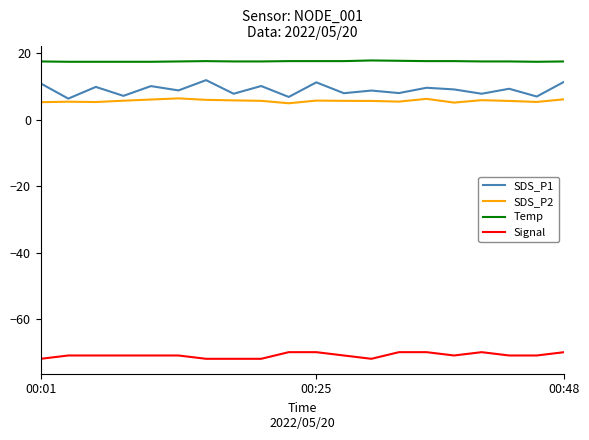

True or false: Temp has more than 0 interior local peaks.

True